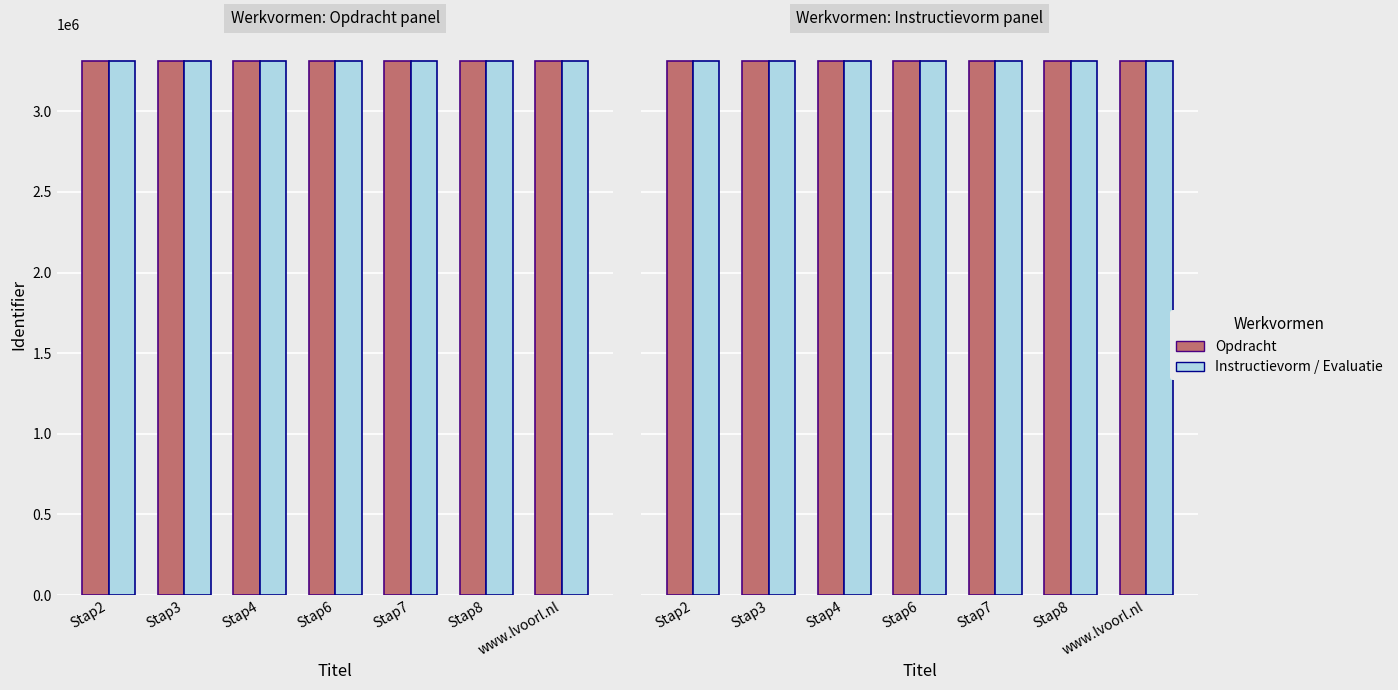

What is the minimum value for Opdracht?

3312855